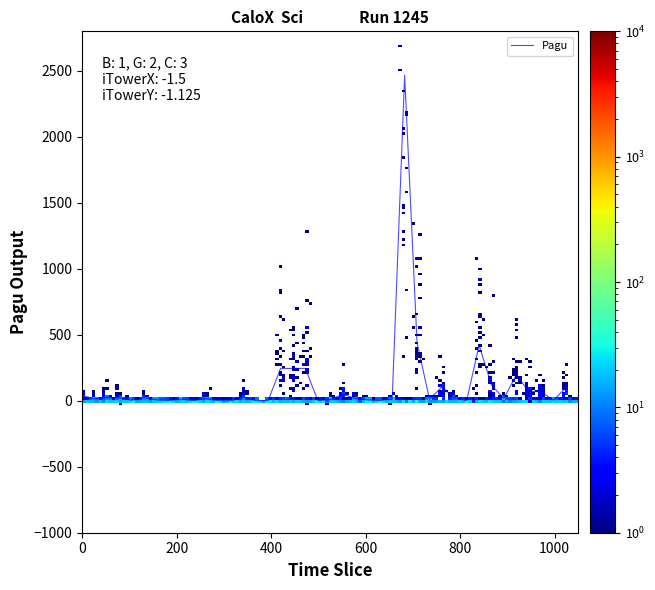

What is the difference between the maximum and minimum values?

2467.3